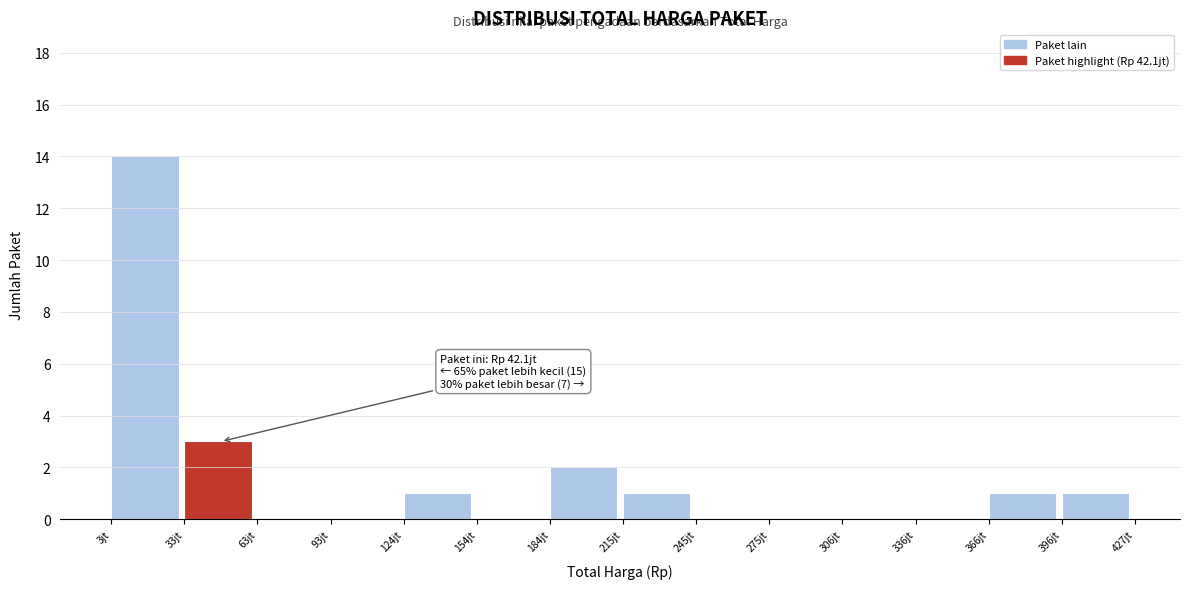

Reading left to right, transcribe all the data shown in this chart.

3jt=14	33jt=3	63jt=0	93jt=0	124jt=1	154jt=0	184jt=2	215jt=1	245jt=0	275jt=0	306jt=0	336jt=0	366jt=1	396jt=1